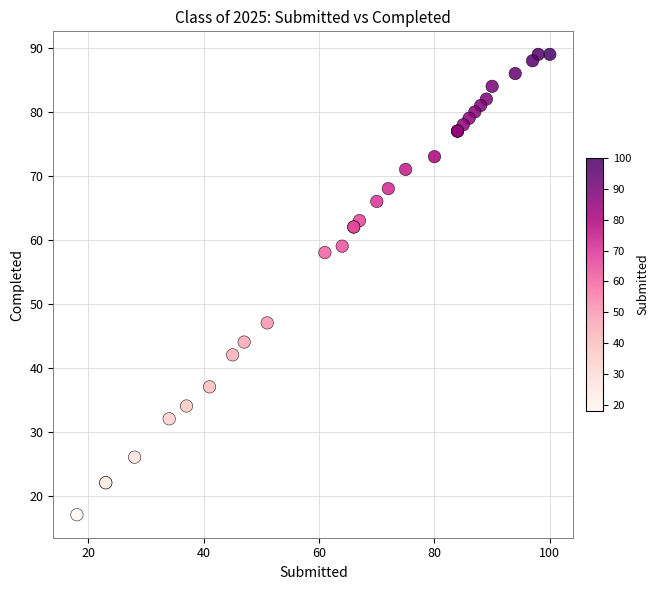

What Y value in the scatter plot is closest to 53?

58